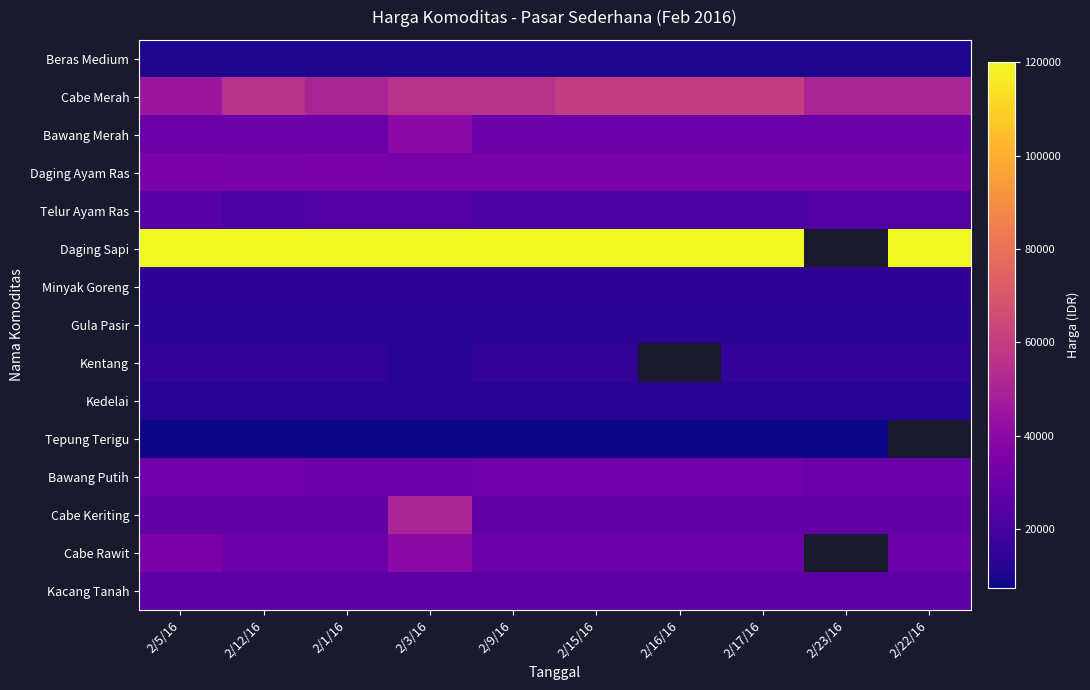

Which label corresponds to the largest value in the chart?

2/5/16